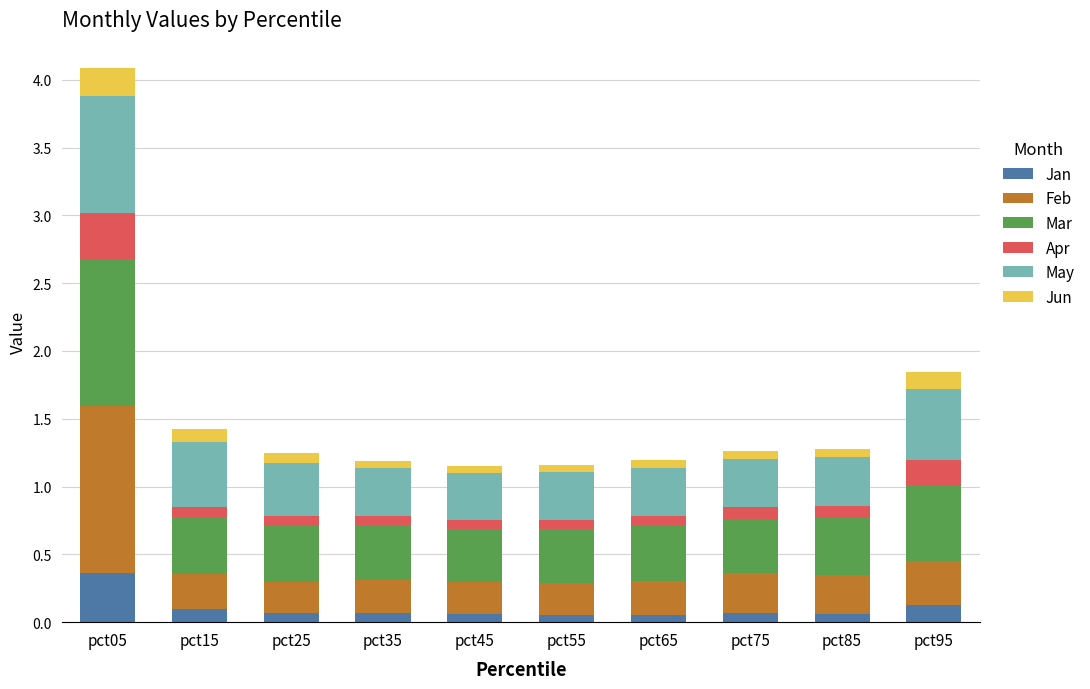

What is the sum of all Jan values?

1.0